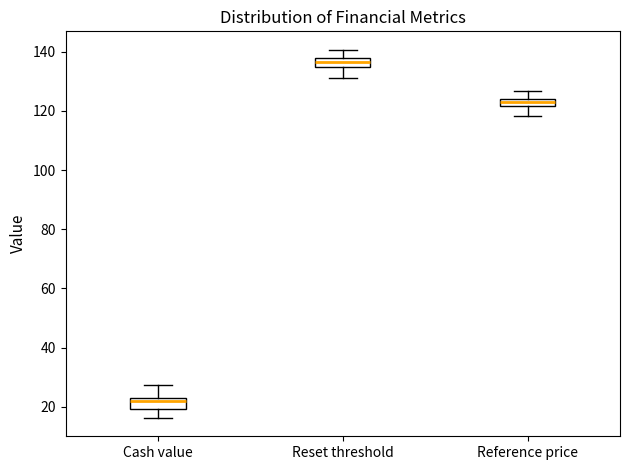

Where is the lower edge of the box for Cash value on the y-axis? The values are not printed on the chart, so give them approximately, as read against the axis.

20